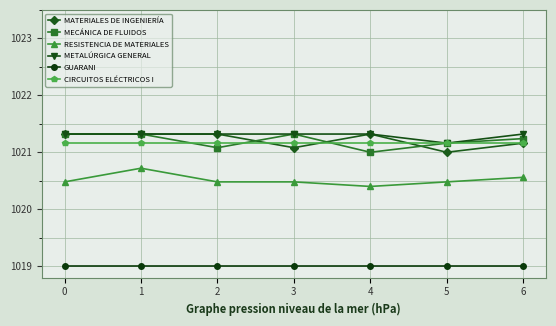

How many lines are shown in the chart?

6